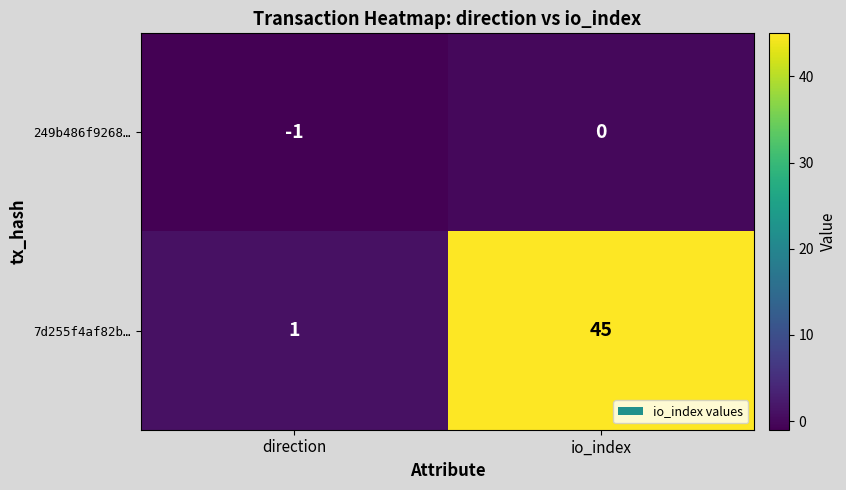

Which series has the widest spread of values?

7d255f4af82b…